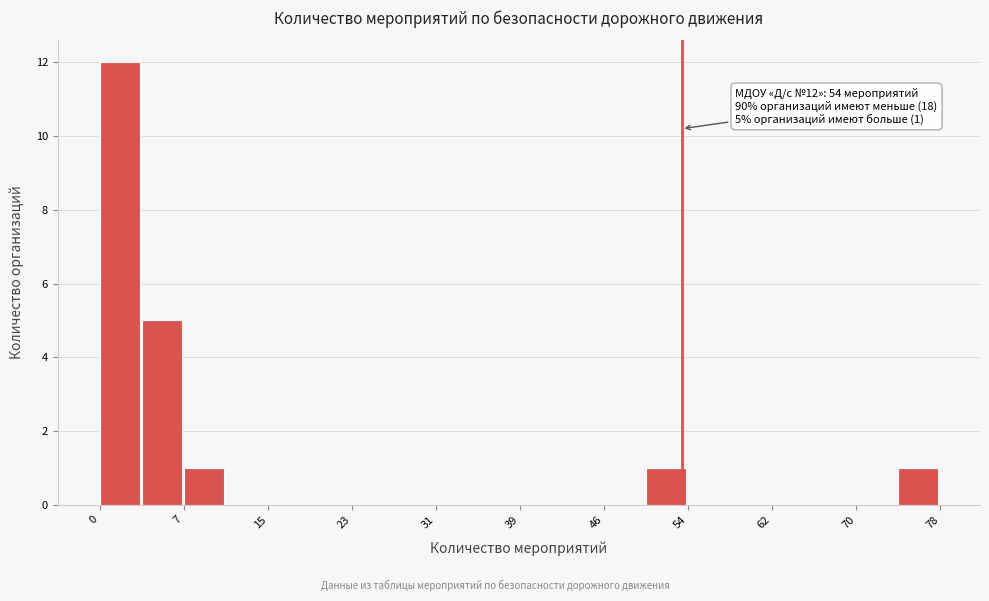

Around what value on the x-axis is the tallest bar? Give the approximate position of its centre, as read against the axis.

2